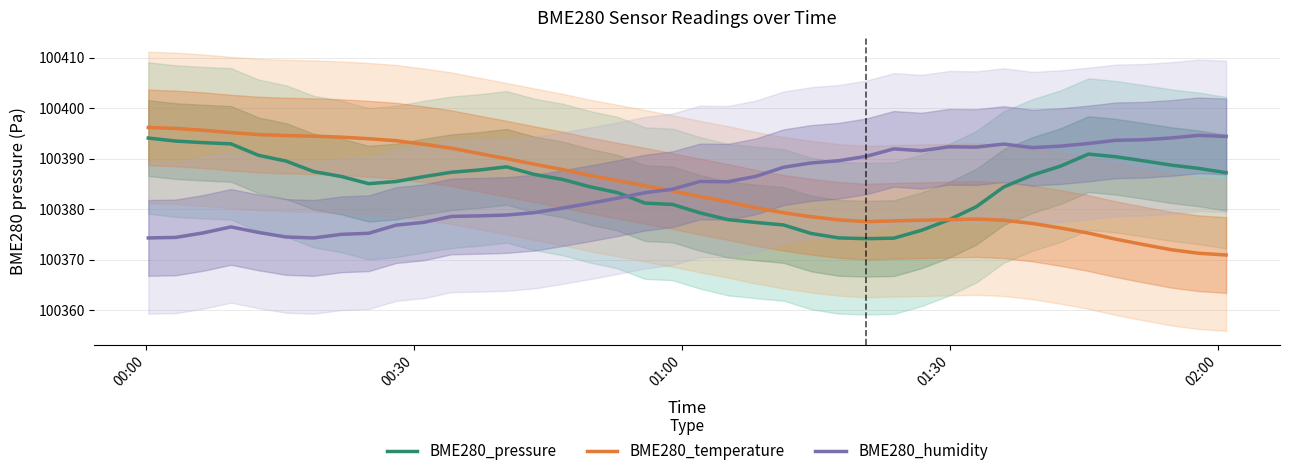

What is the maximum value shown in the chart?

100396.2